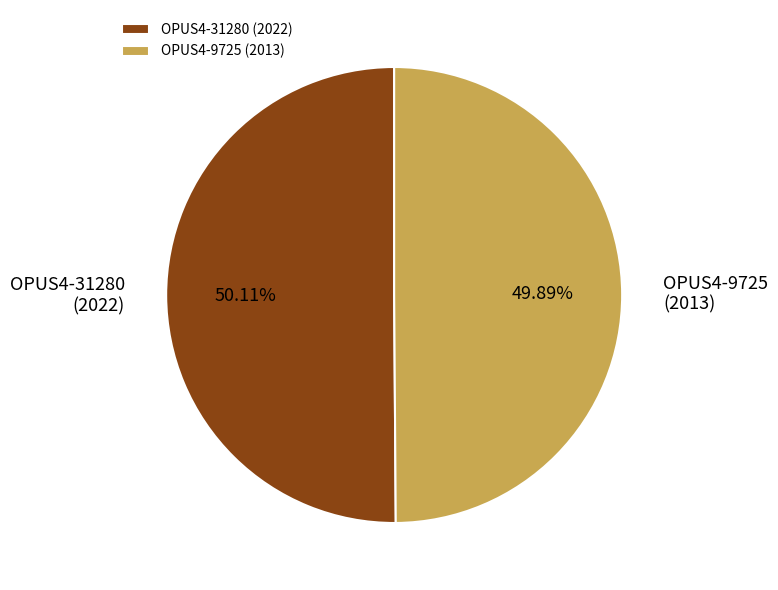

To the nearest percent, what portion does OPUS4-31280 represent?

50%